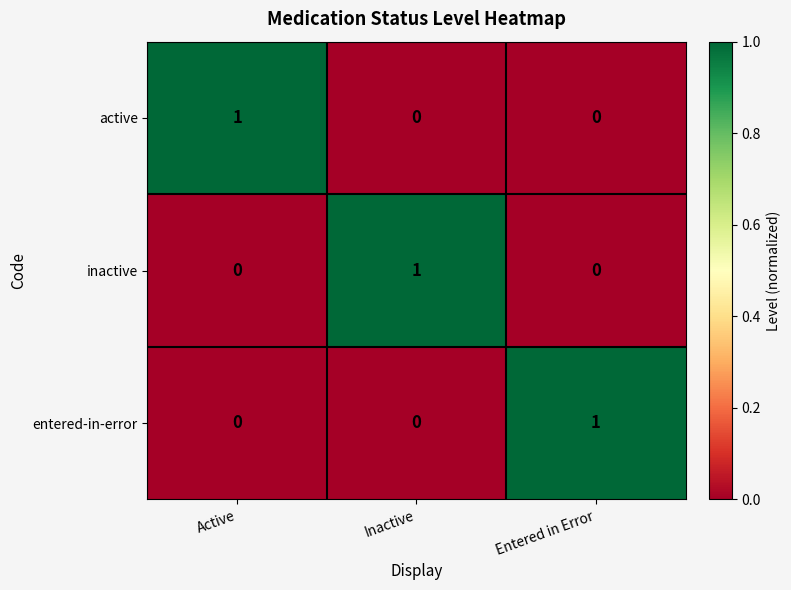

How many data points does each series have?

3